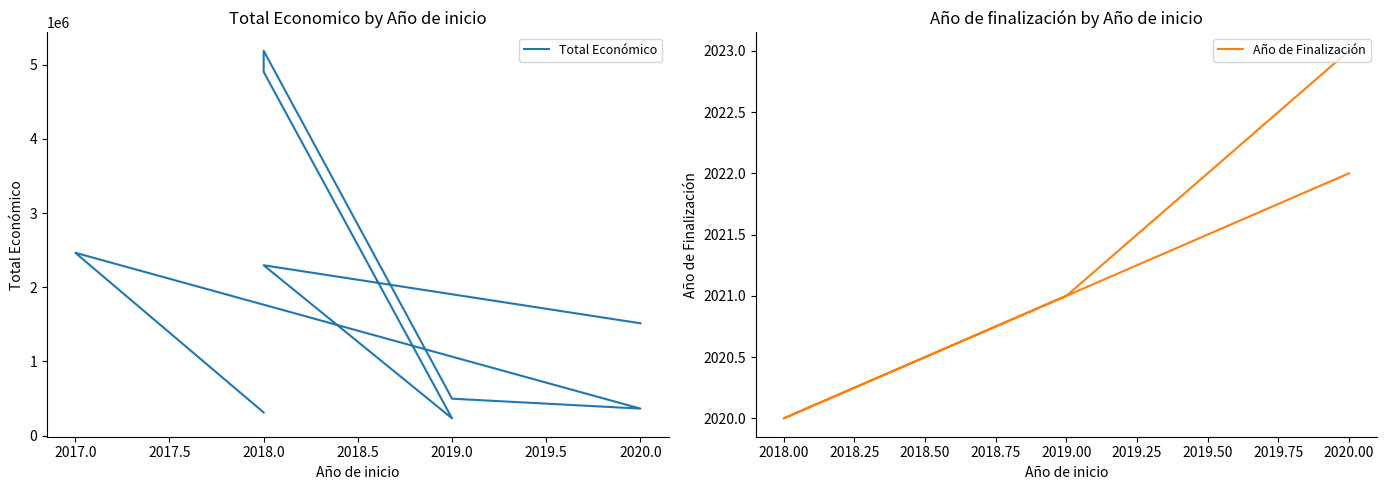

What is the value of the 1st point from the left?

311553